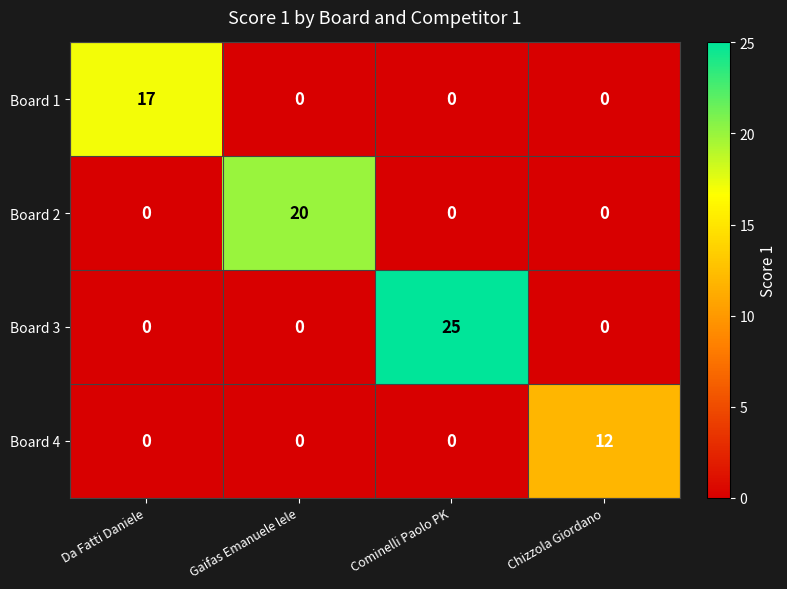

At how many categories does at least one series exceed 18?

2